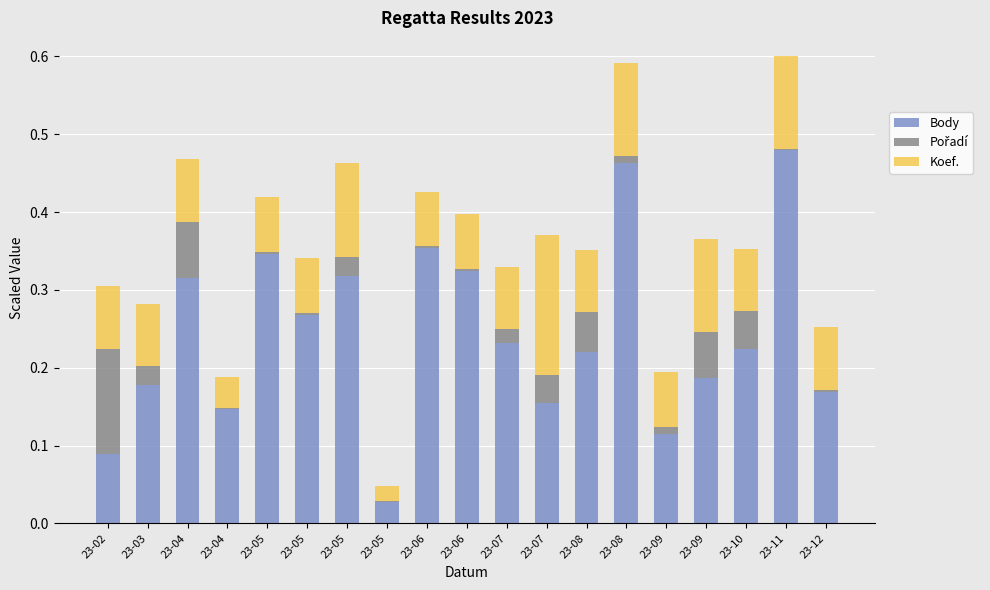

At 23-05, list the series in order from largest to smallest.

Body, Koef., Pořadí